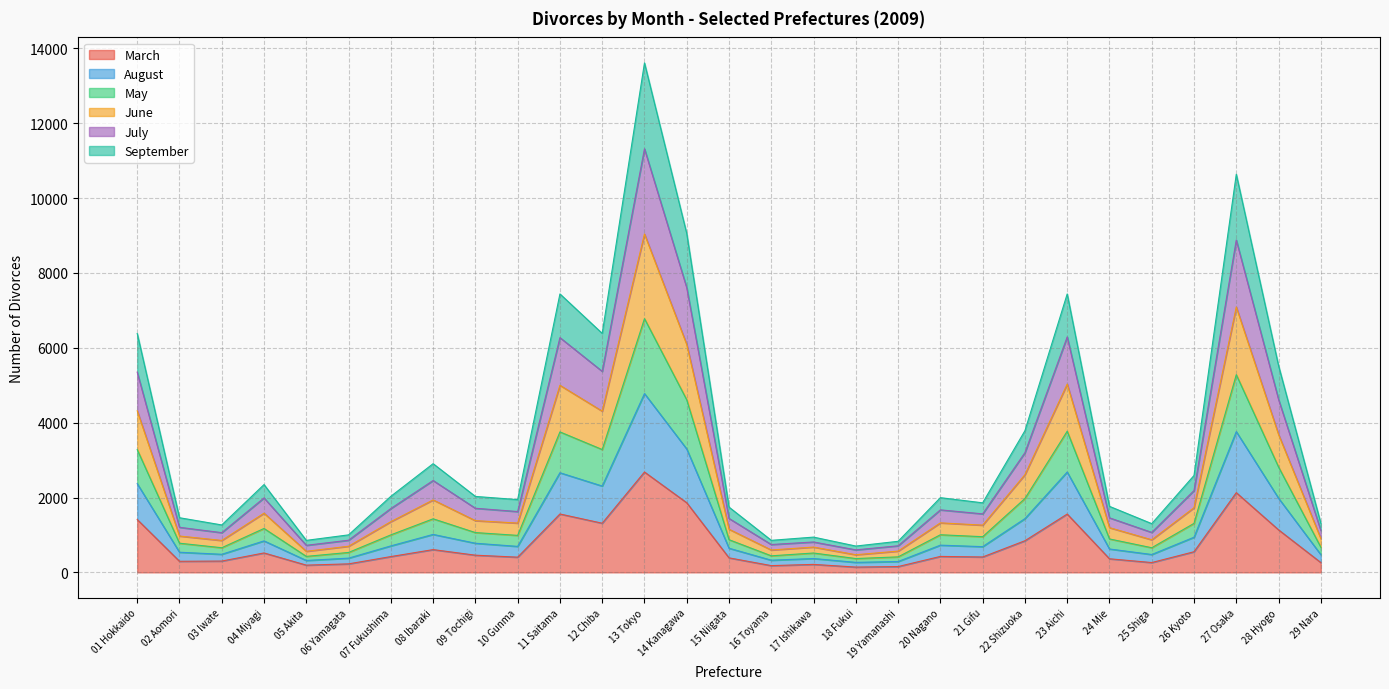

What is the approximate value of March at 06 Yamagata, to the nearest 10?

230